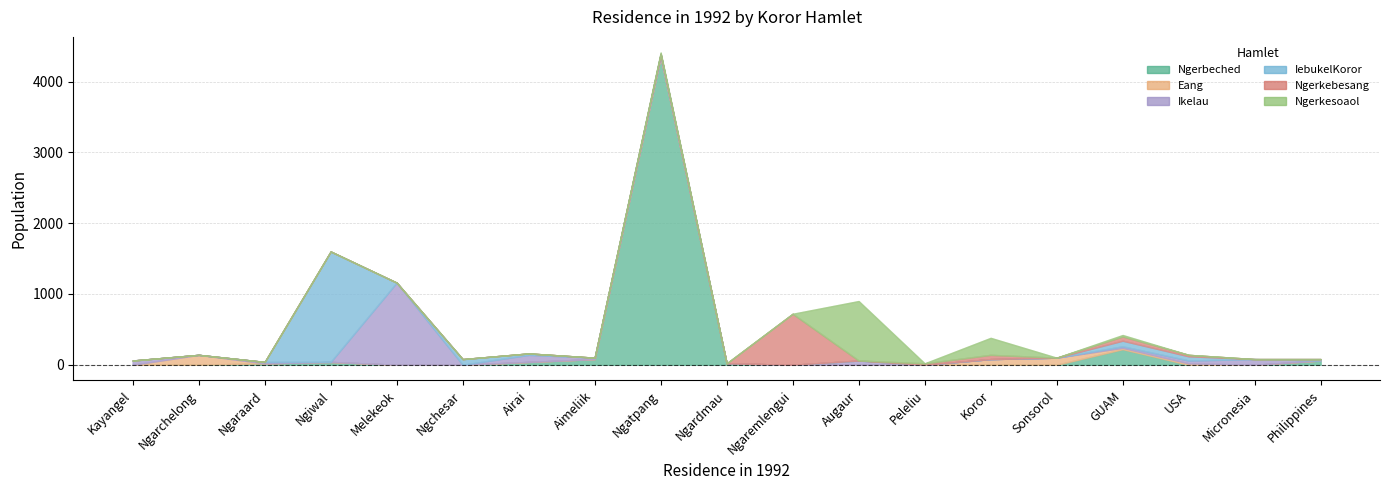

The value of Ikelau at Micronesia is 134. True or false?

False